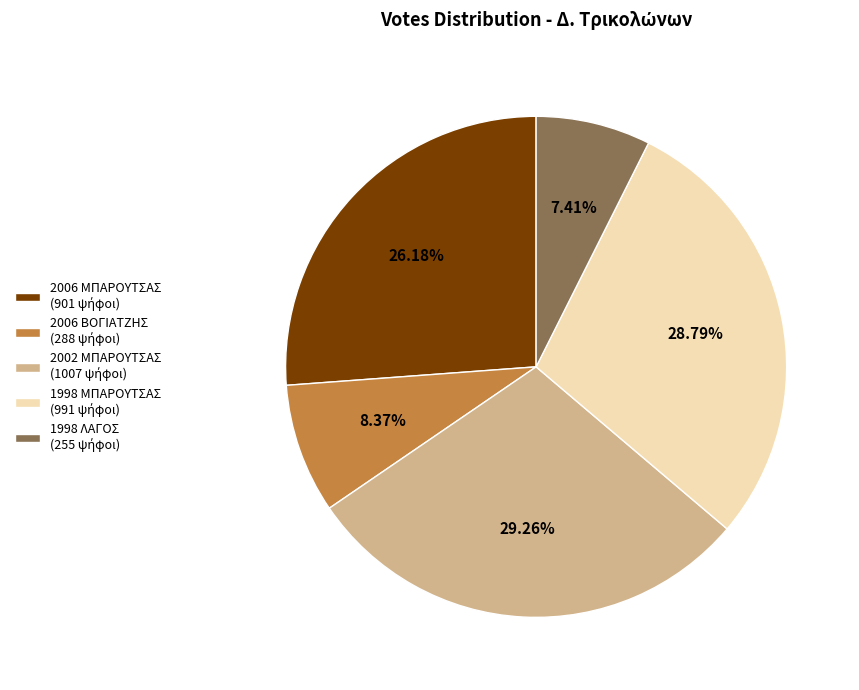

What portion of the pie excludes 2002 ΜΠΑΡΟΥΤΣΑΣ?

70.7%